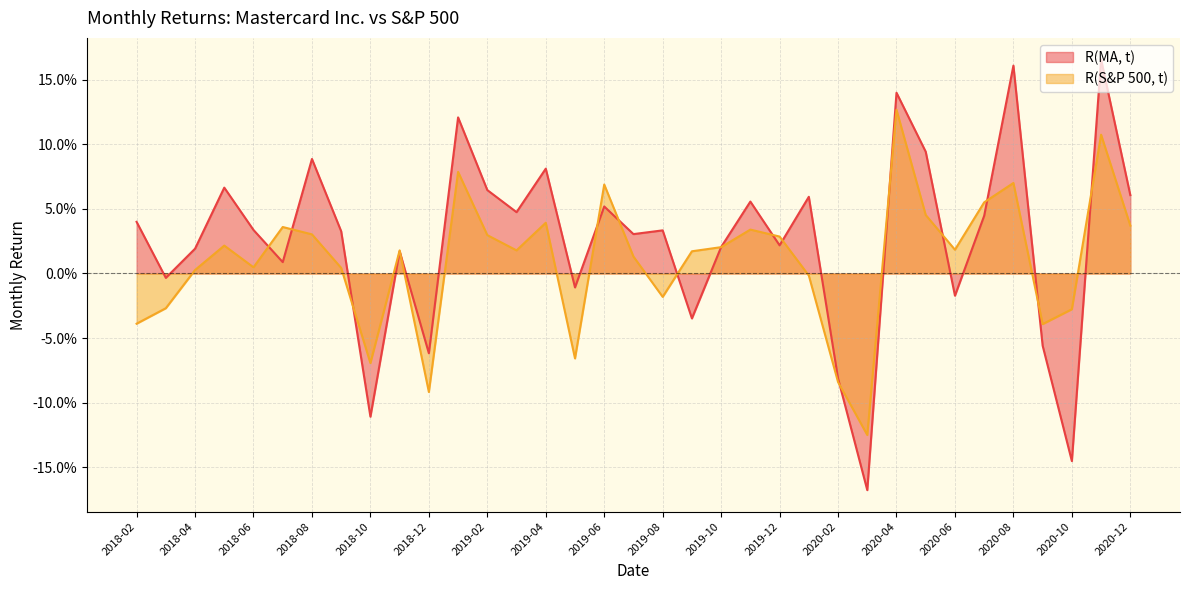

Where is R(S&P 500, t) nearest to the value 0?

2020-01